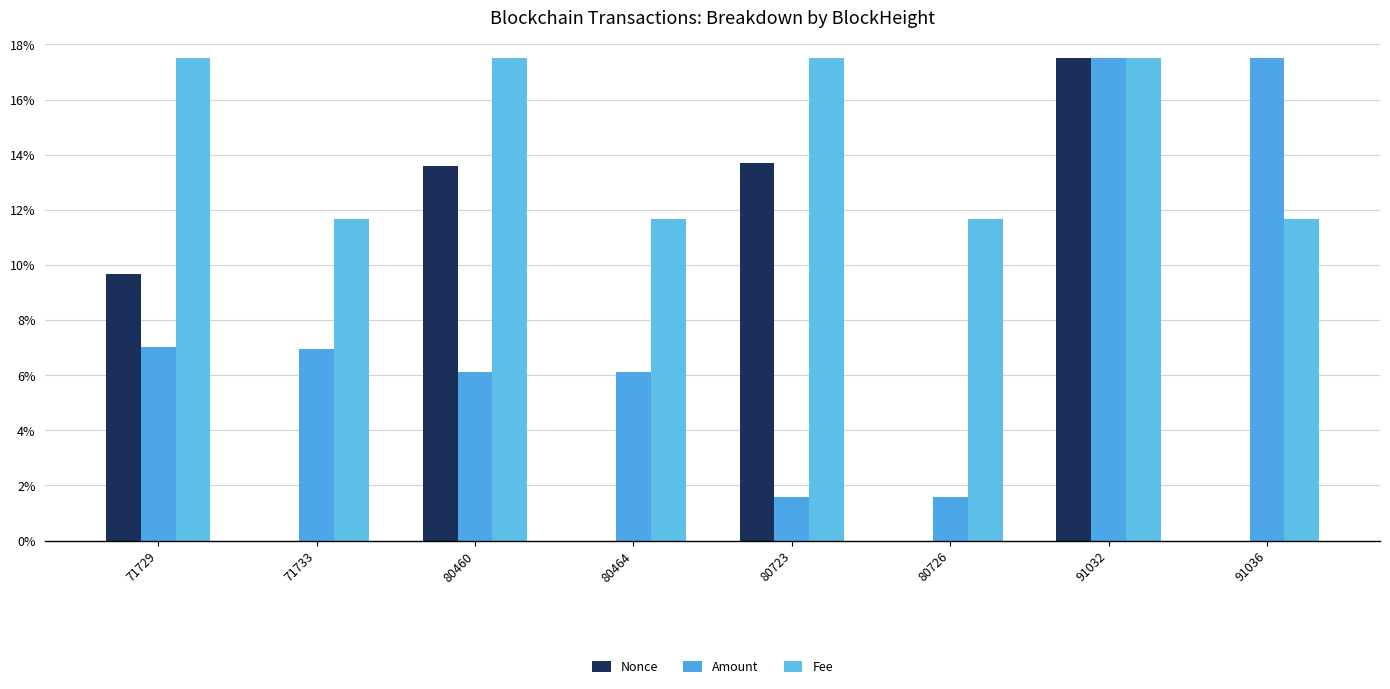

How many categories are shown in the chart?

8